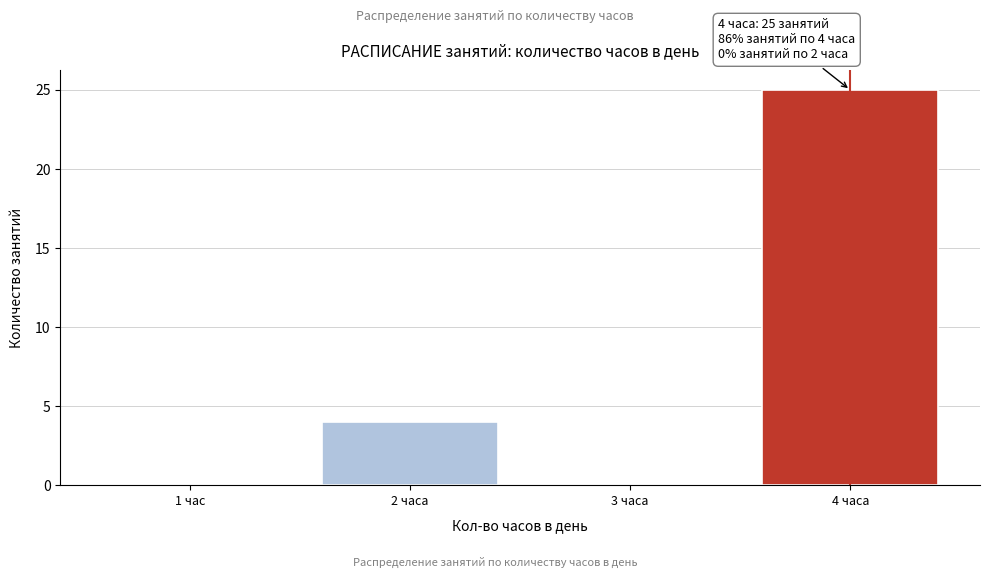

Reading right to left, list all the values displayed in this chart.

4 часа=25	3 часа=0	2 часа=4	1 час=0